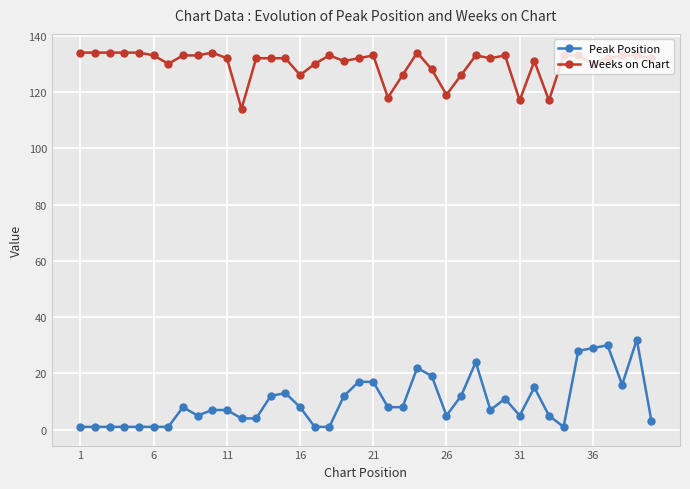

True or false: Peak Position and Weeks on Chart cross at least once.

False